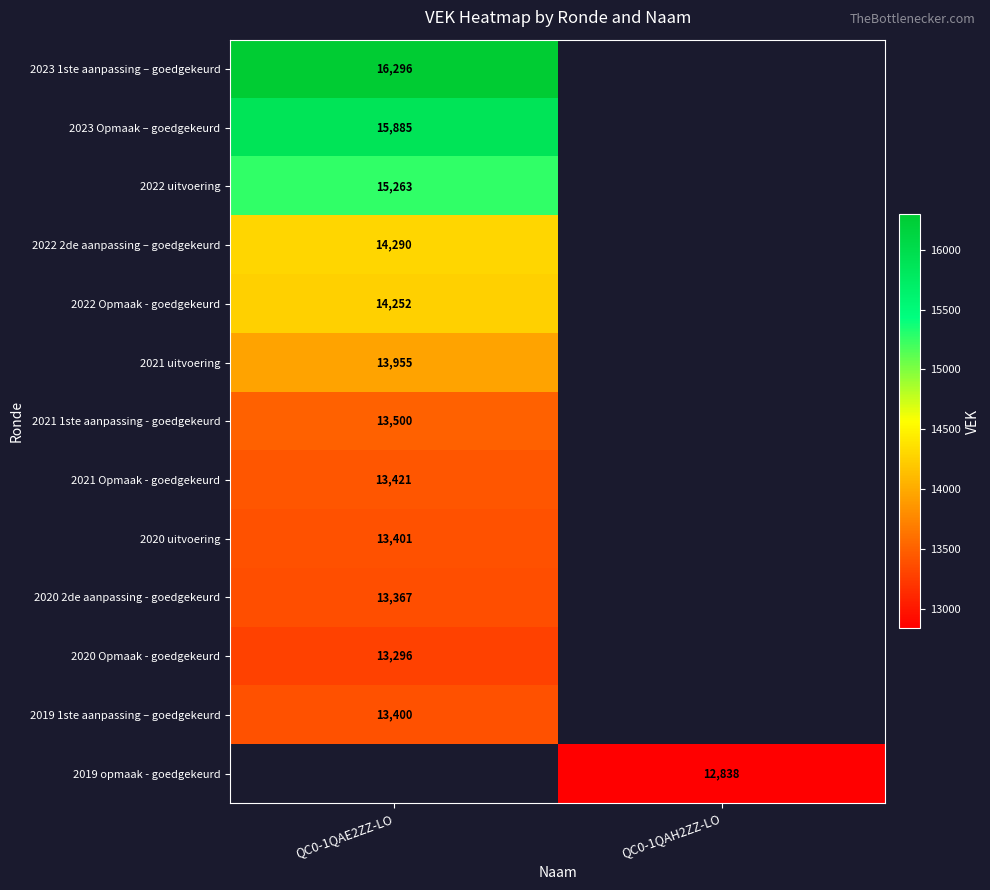

Is it true that 2023 Opmaak – goedgekeurd equals 8425 at QC0-1QAE2ZZ-LO?

False